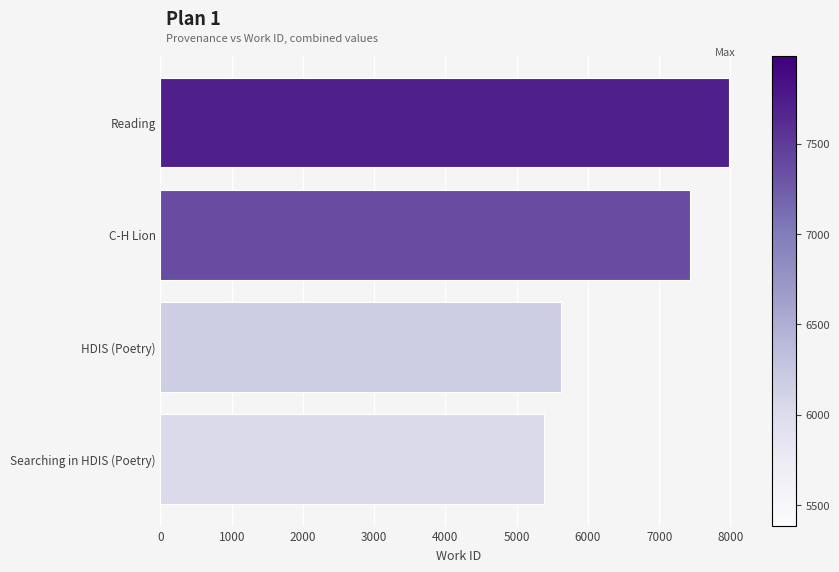

Reading bottom to top, list all the values displayed in this chart.

5385	5619	7439	7984